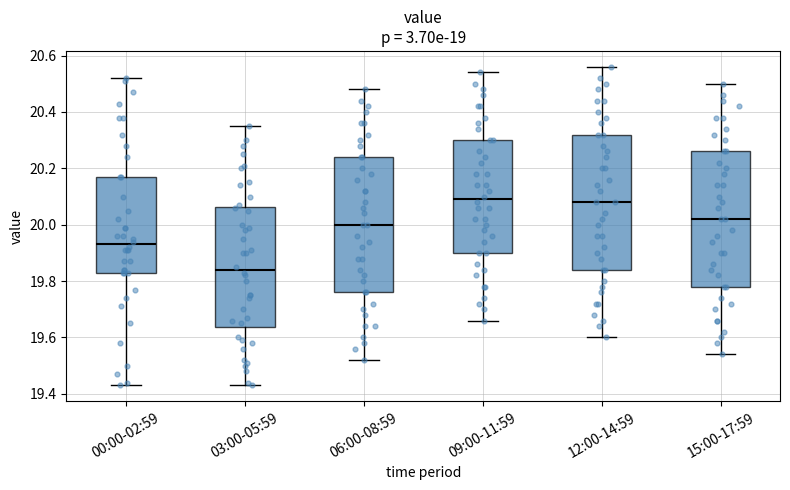

Where is the lower edge of the box for 03:00-05:59 on the y-axis? The values are not printed on the chart, so give them approximately, as read against the axis.

19.64